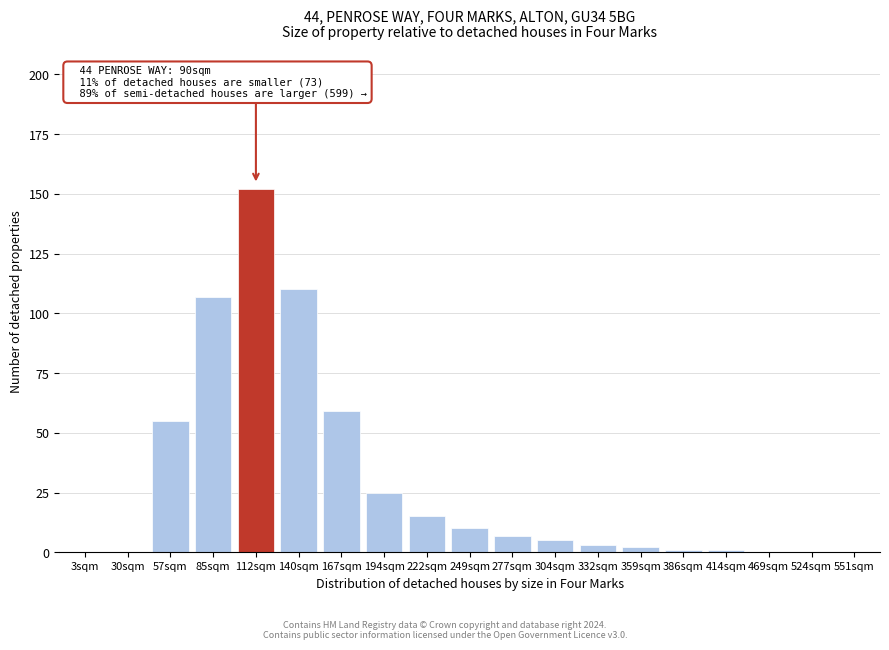

Reading left to right, list all the values displayed in this chart.

3sqm=0	30sqm=0	57sqm=55	85sqm=107	112sqm=152	140sqm=110	167sqm=59	194sqm=25	222sqm=15	249sqm=10	277sqm=7	304sqm=5	332sqm=3	359sqm=2	386sqm=1	414sqm=1	469sqm=0	524sqm=0	551sqm=0